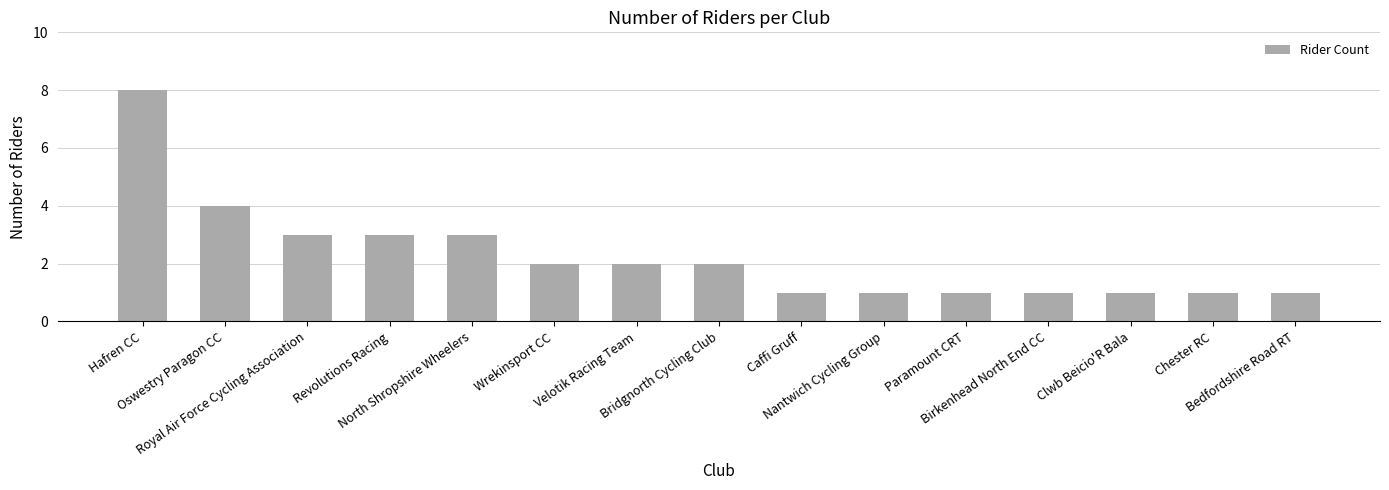

What is the value of the 13th bar from the left?

1